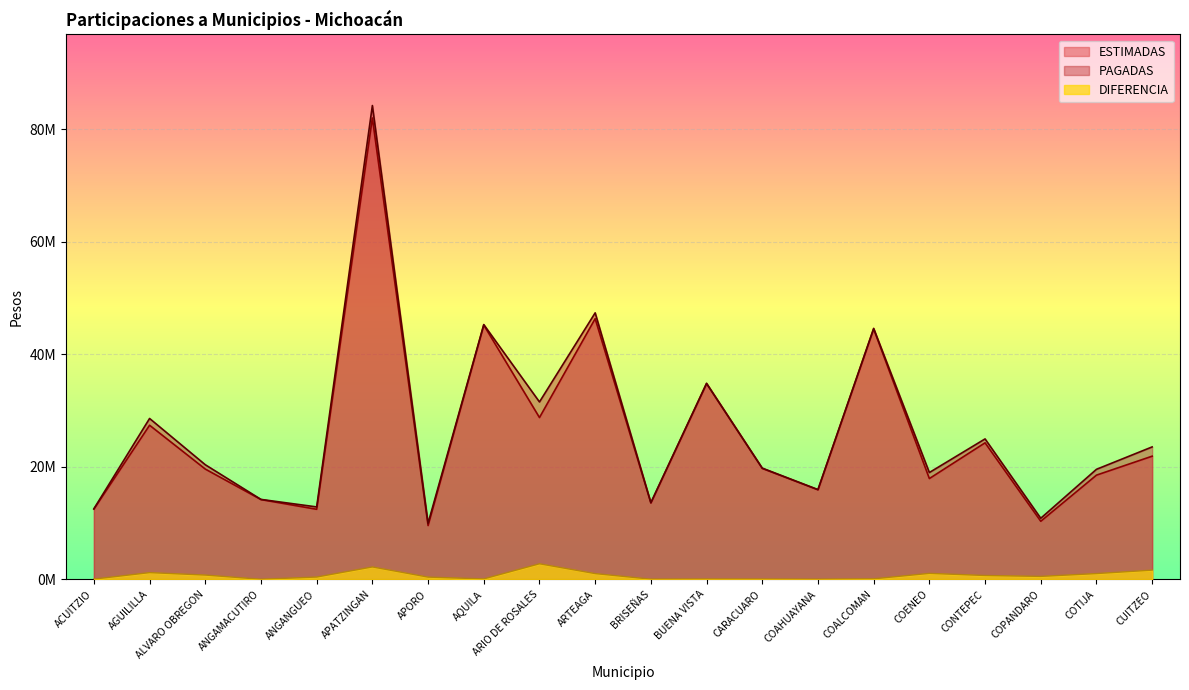

What are all the series names shown in the legend?

ESTIMADAS, PAGADAS, DIFERENCIA